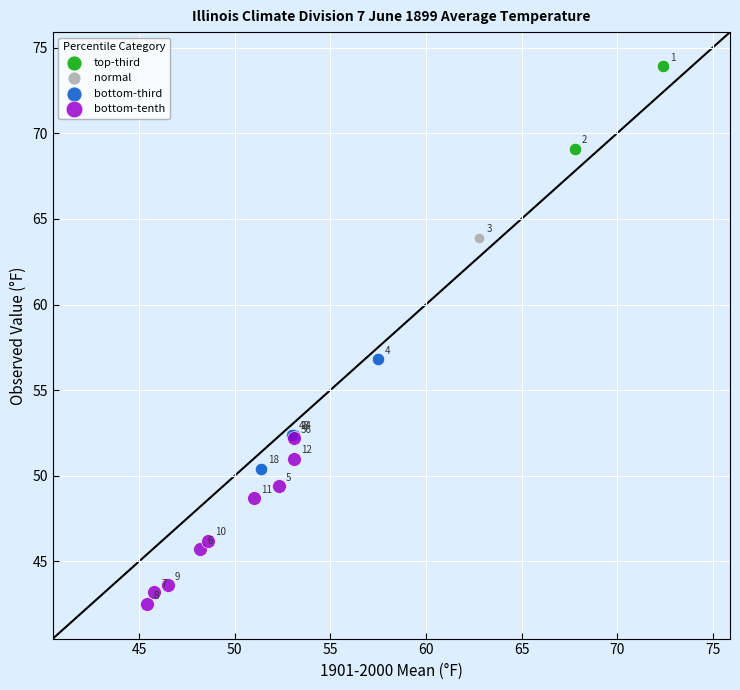

Which series contains the highest Y value?

top-third